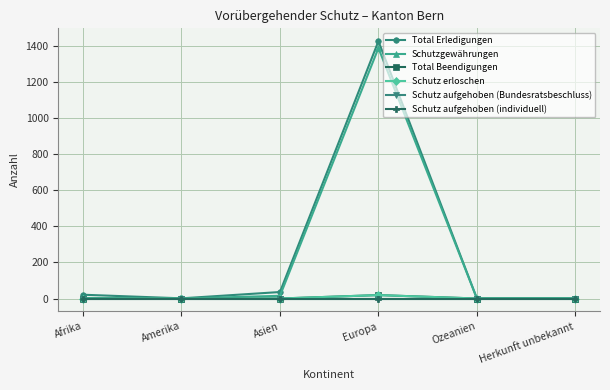

What is the average value of the Total Beendigungen series?

3